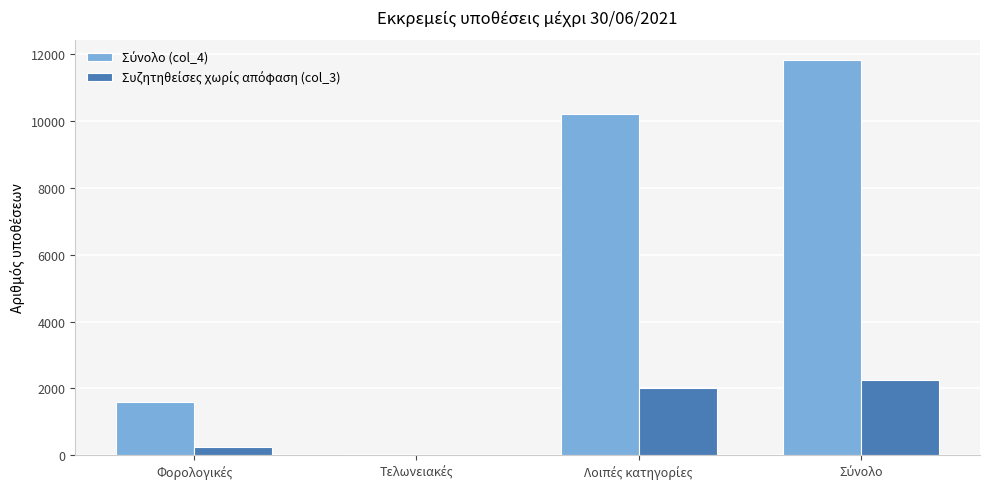

Are the bars horizontal?

No